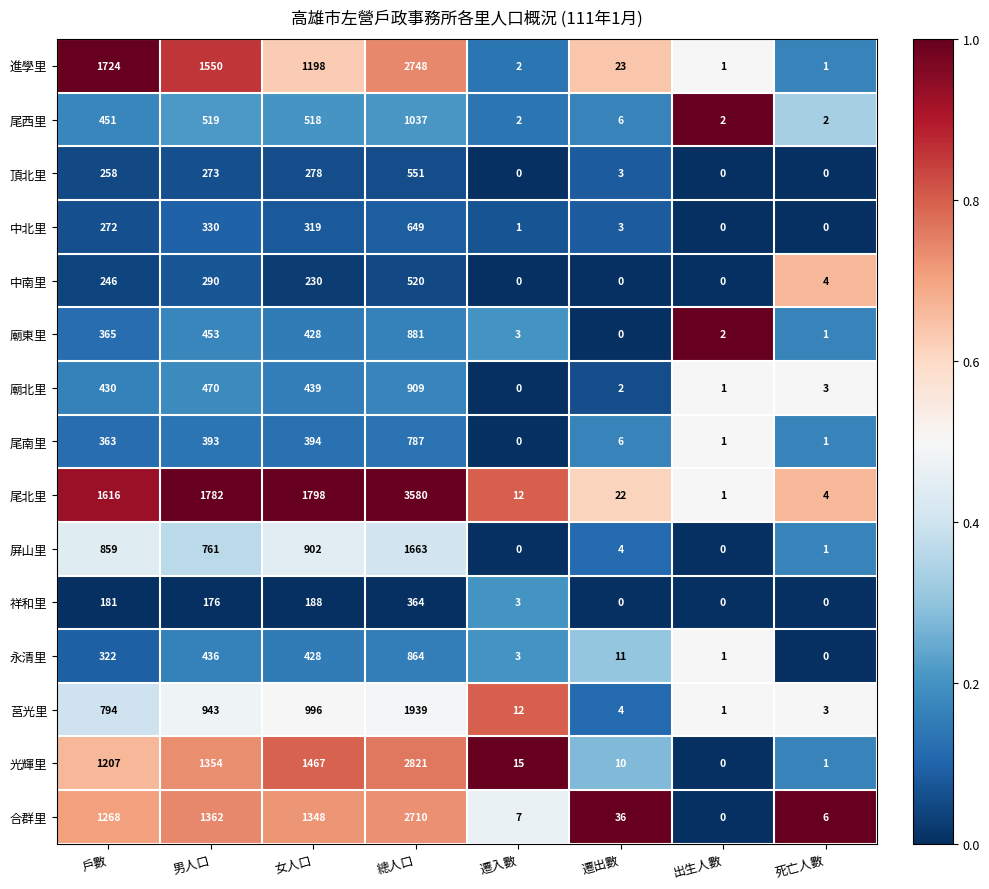

The value of 尾西里 at 女人口 is 793. True or false?

False